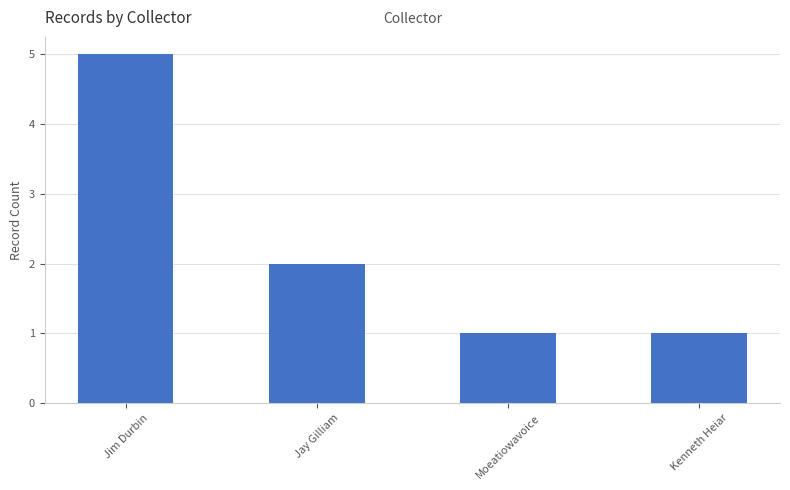

What is the greatest value displayed?

5